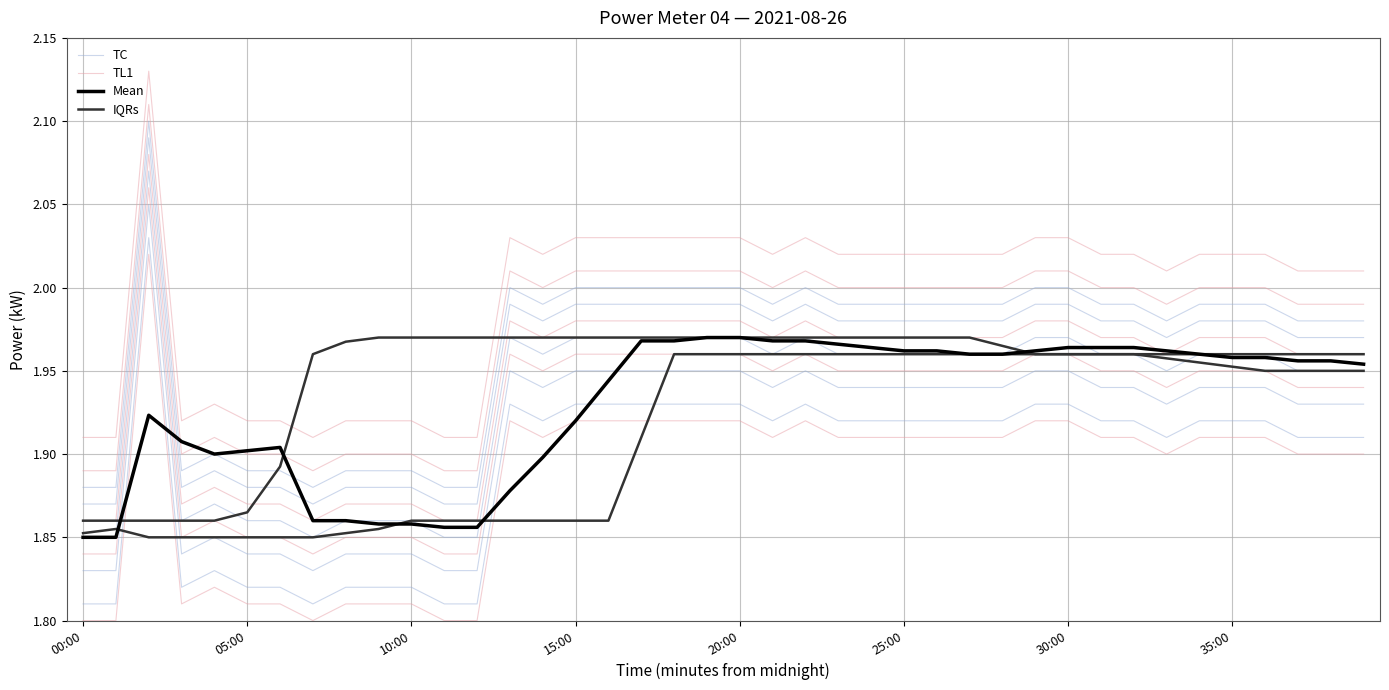

Does the chart have visible grid lines?

Yes